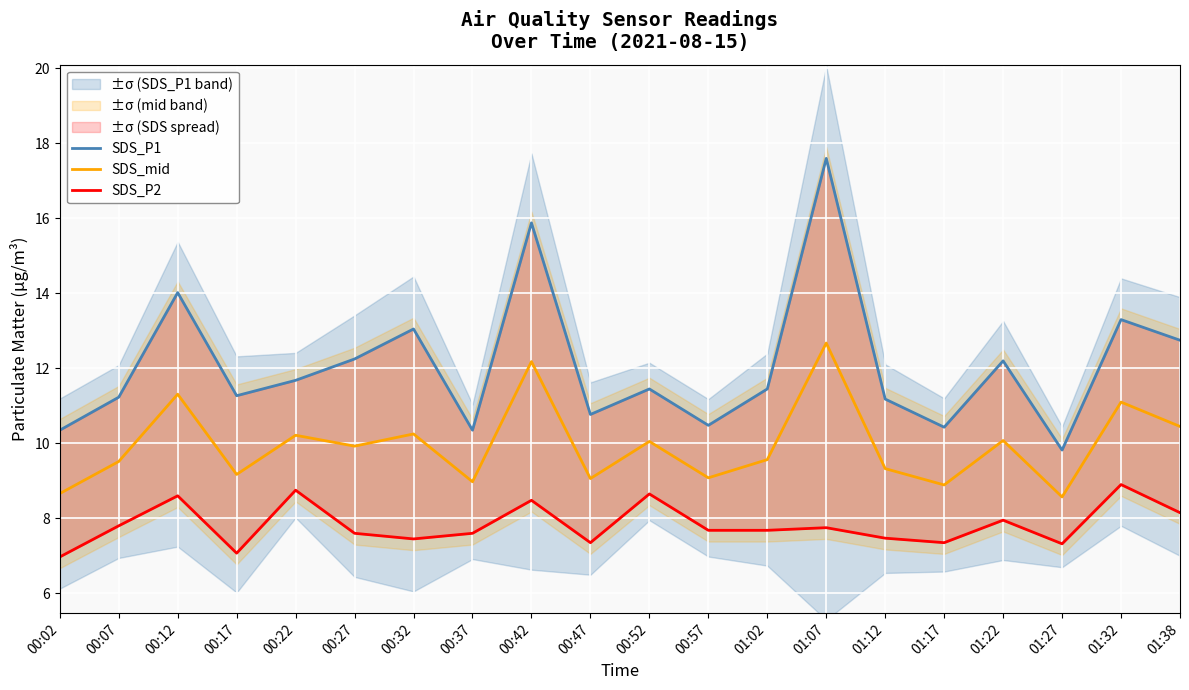

True or false: SDS_P1 has a value of 10.3 at 00:02.

True